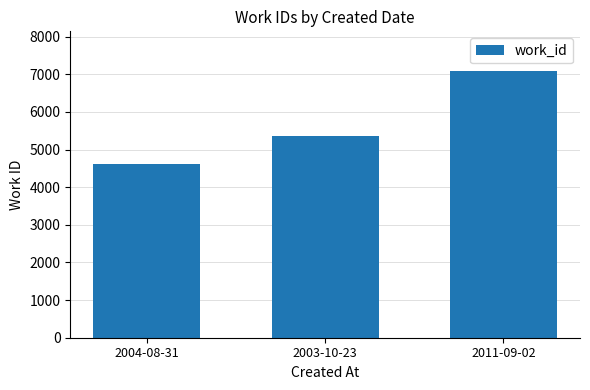

Reading left to right, list all the values displayed in this chart.

2004-08-31=4626	2003-10-23=5366	2011-09-02=7080